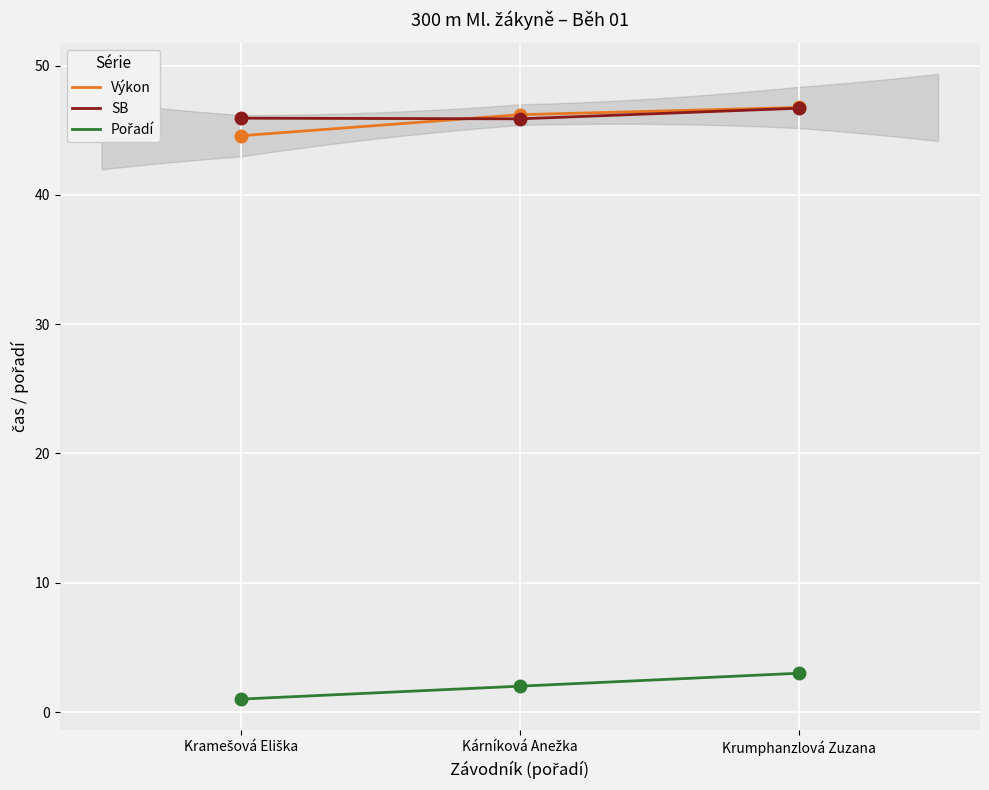

Which series has the largest Y range (max minus min)?

Výkon